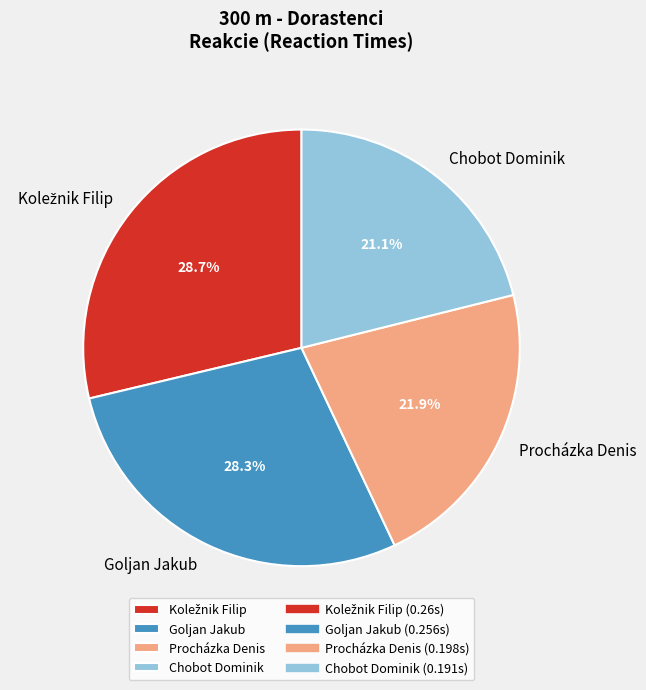

Is there a majority slice in this chart?

No